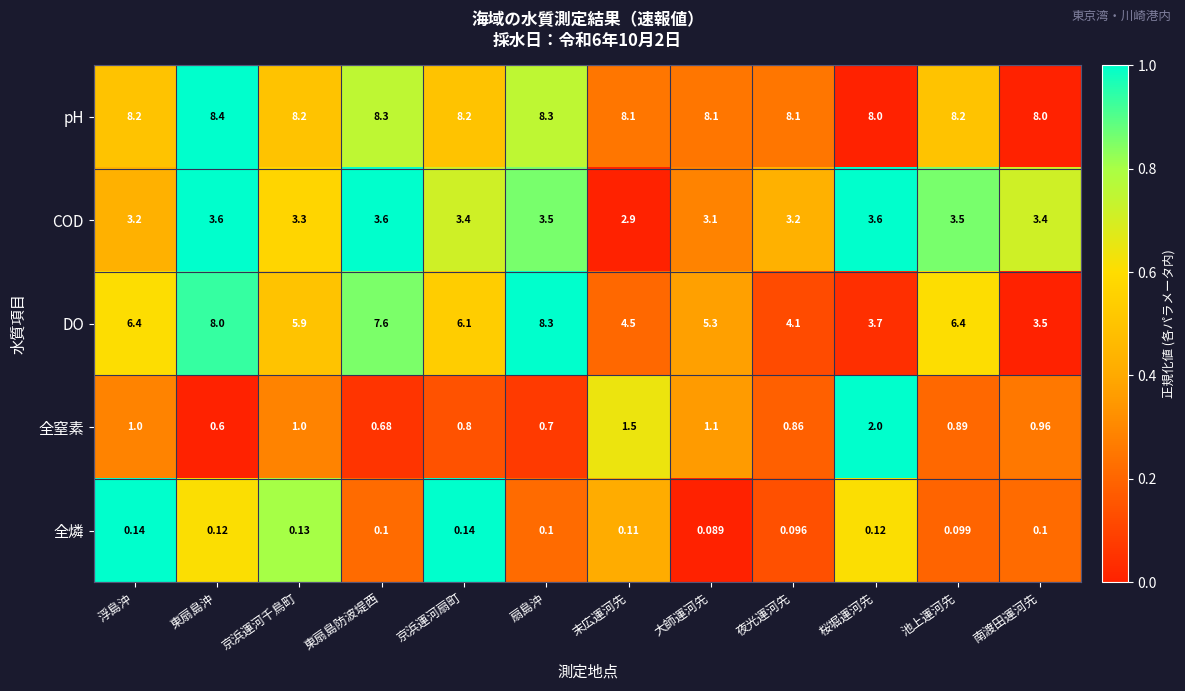

Which series has the largest range (max minus min)?

DO